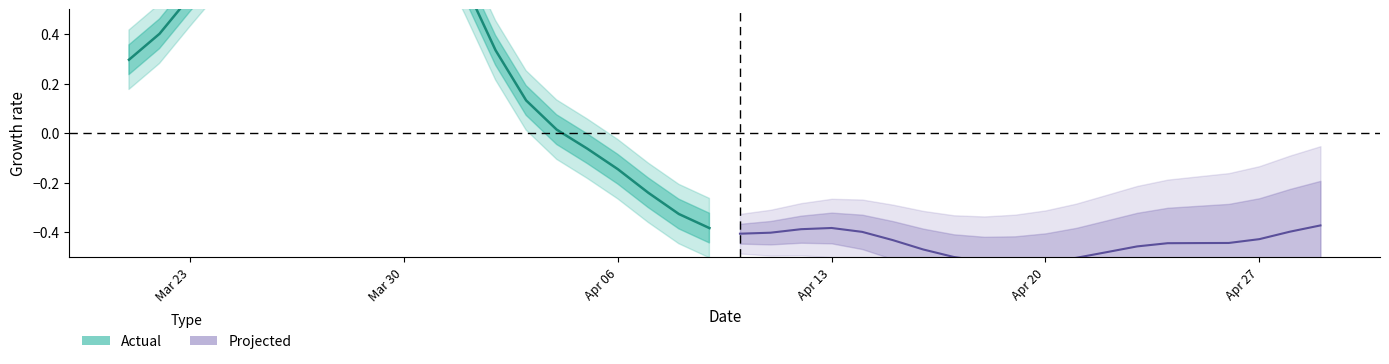

Does the chart display data point markers on the line(s)?

No